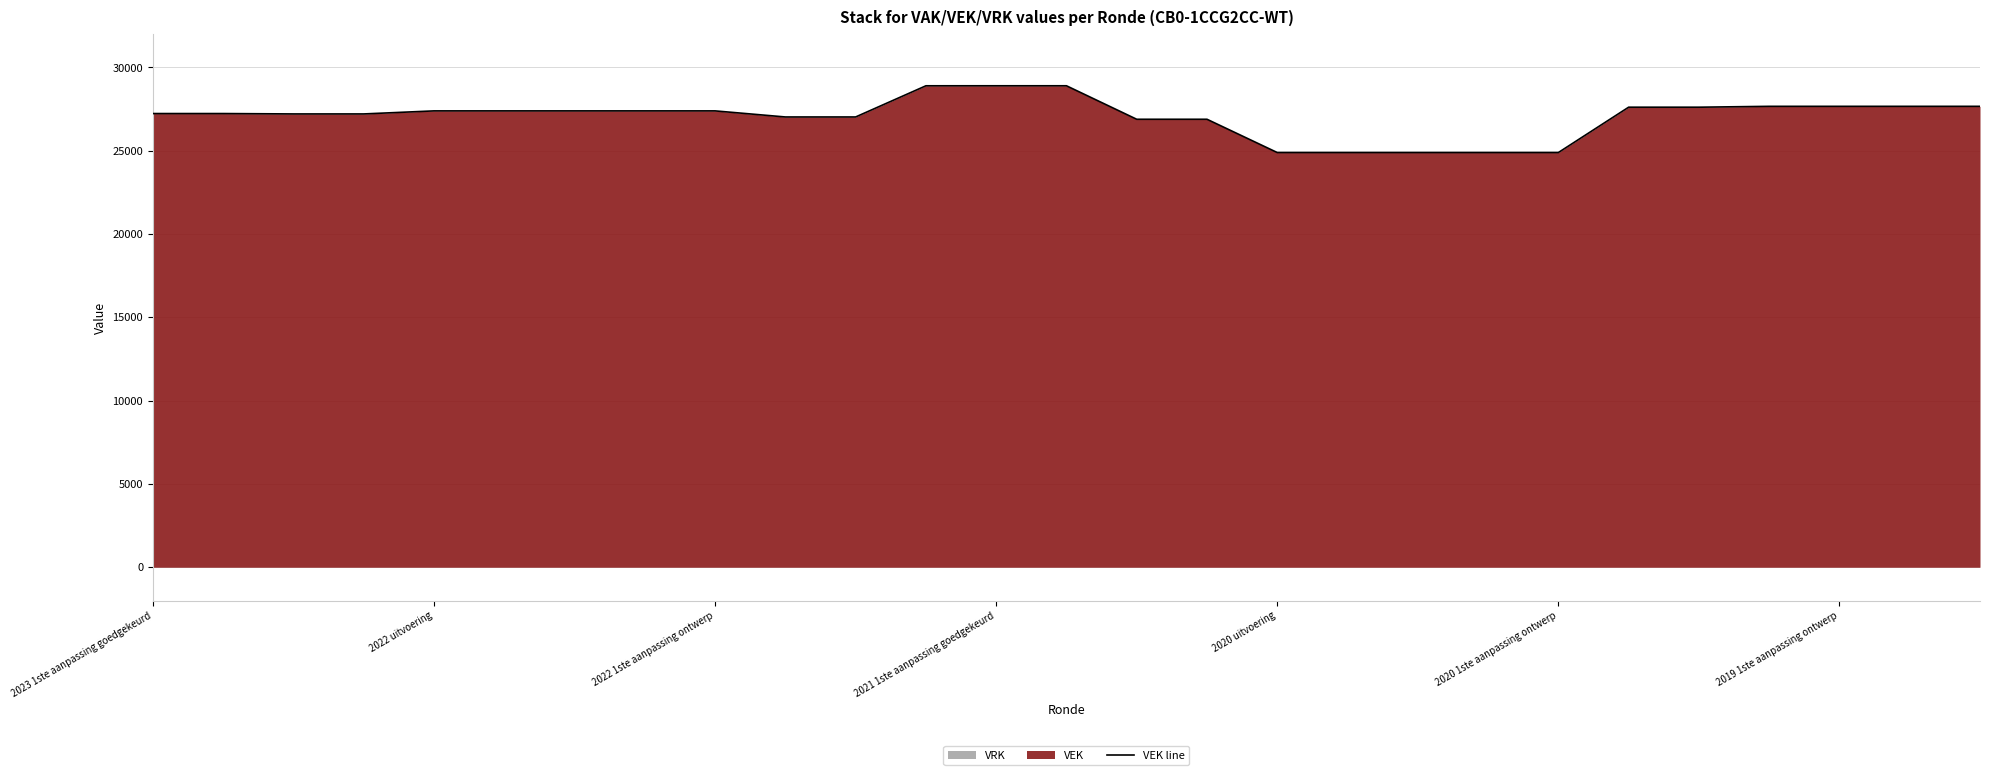

True or false: the data has more than 0 interior local peaks.

False